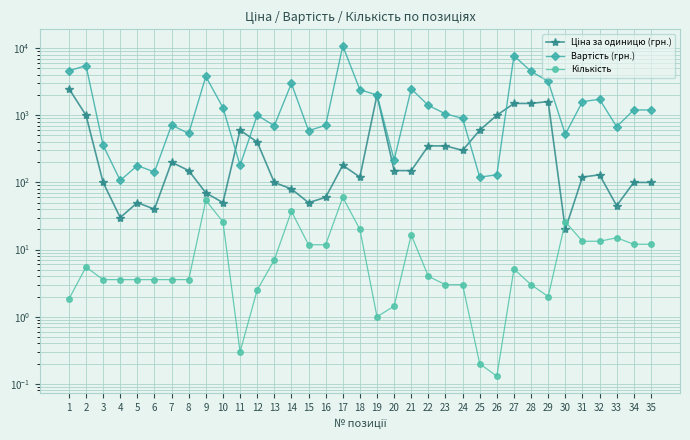

At which category is the sum across all series the highest?

17